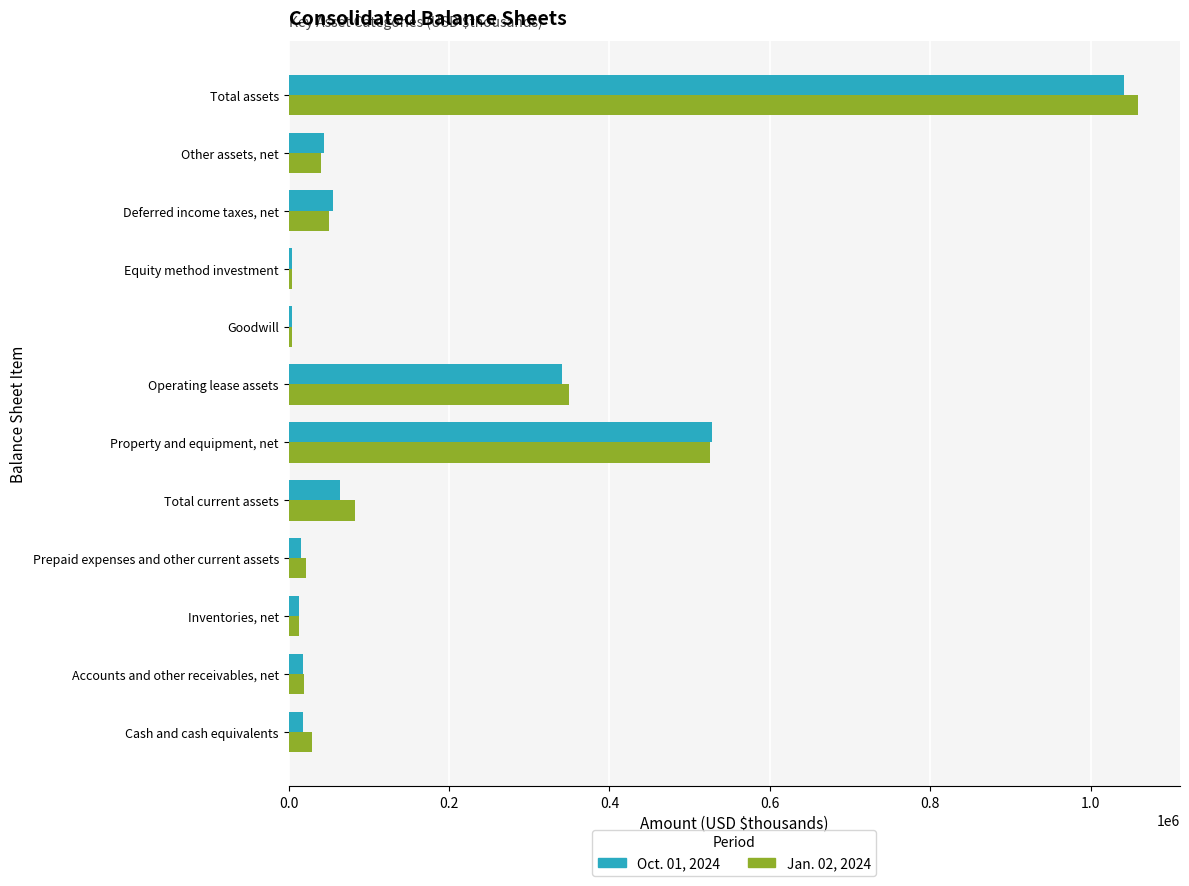

What is the total value across all series at Deferred income taxes, net?

105252